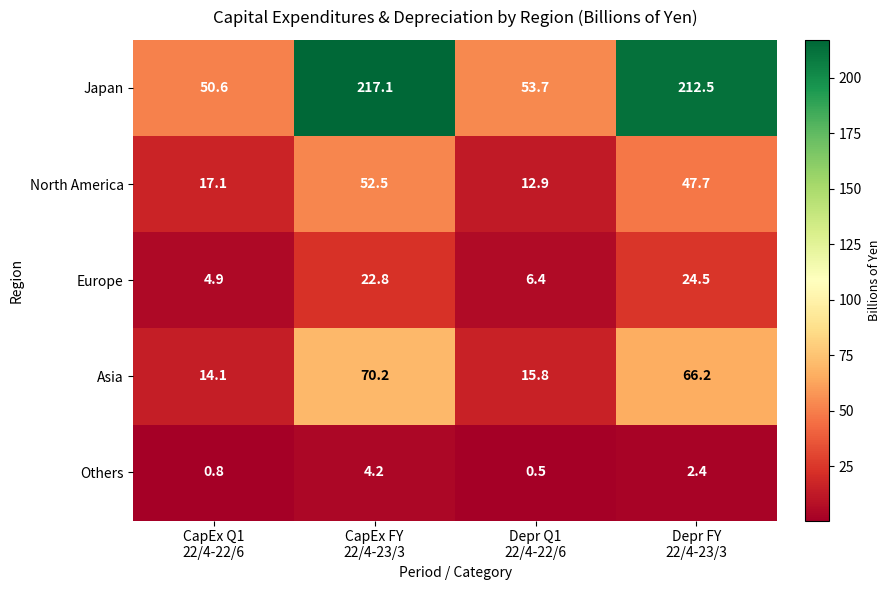

Rank the series by their maximum value, from highest to lowest.

Japan, Asia, North America, Europe, Others